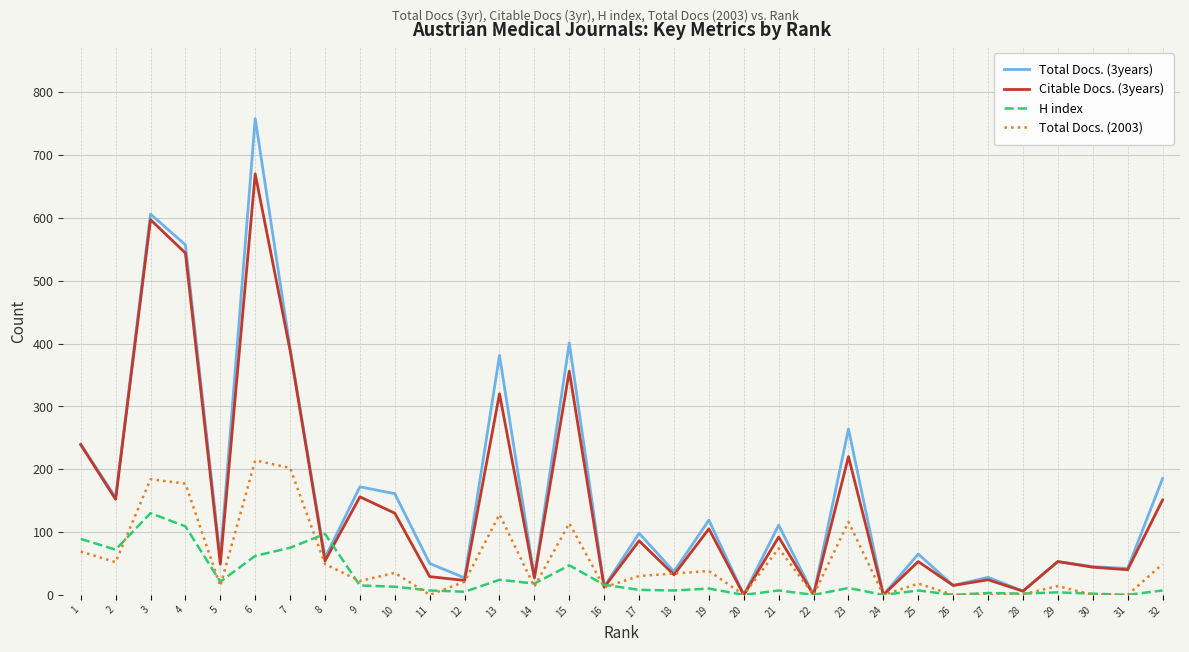

What value does the Citable Docs. (3years) series have at 17, to the nearest 50?

100